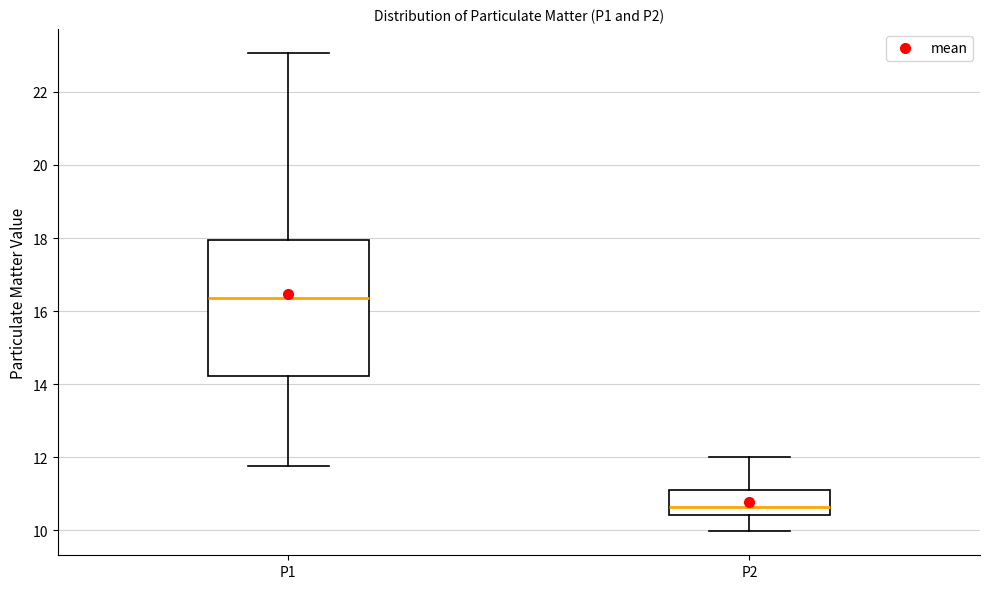

Reading left to right, transcribe this box plot: for each box, give where its median line is, the range the box spans, and where its two whiskers end, as read against the y-axis. The values are not printed on the chart, so give them approximately, as read against the axis.

P1: median 16.4, box 14.2 to 18.0, whiskers 11.8 to 23.0
P2: median 10.6, box 10.4 to 11.2, whiskers 10.0 to 12.0